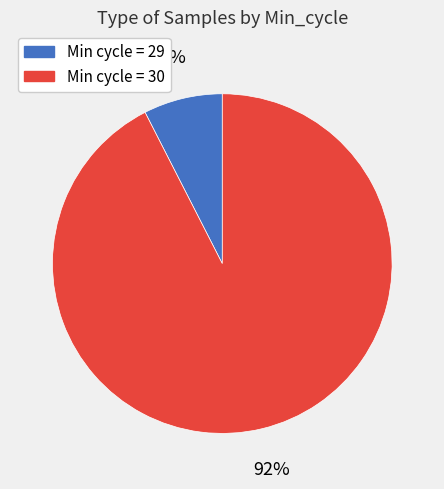

Between Min cycle = 29 and Min cycle = 30, which is larger?

Min cycle = 30